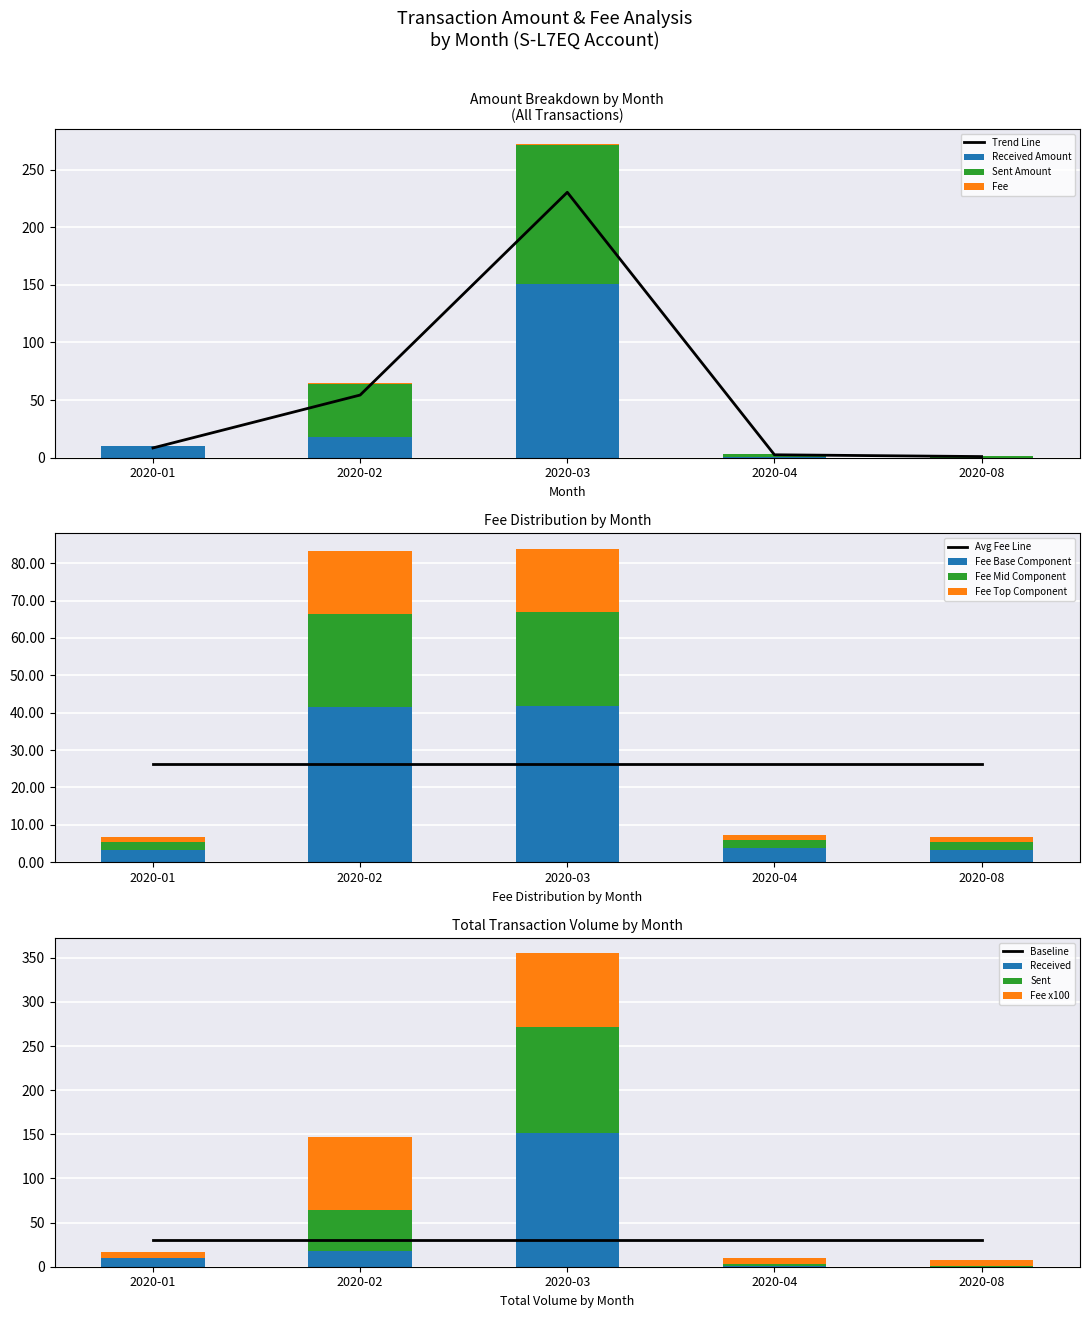

Is it true that Fee equals 41.6 at 2020-02?

True